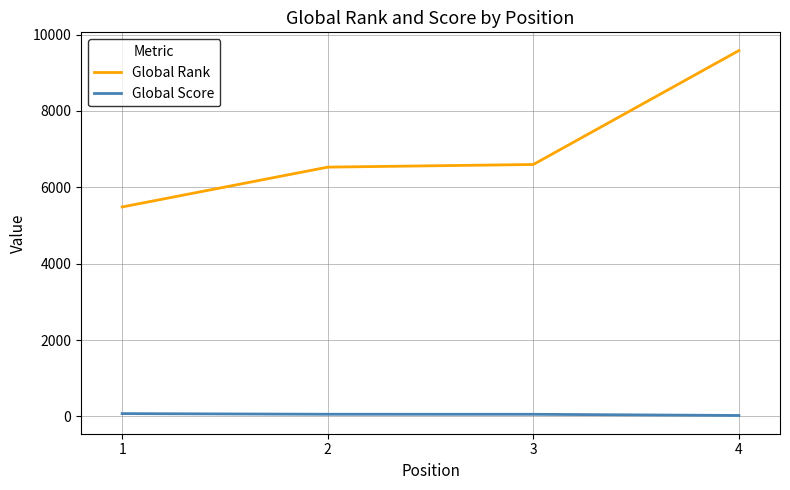

True or false: Global Score and Global Rank intersect in this chart.

False